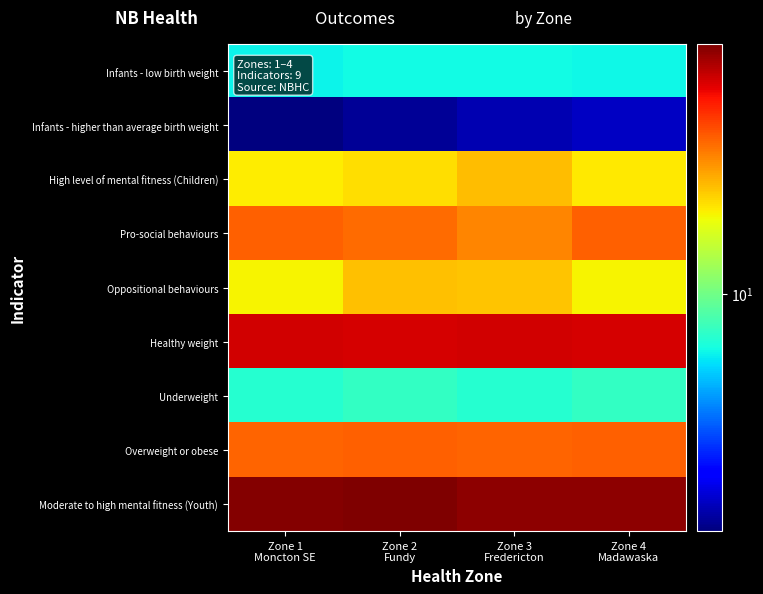

Which has a higher value, Zone 4
Madawaska or Zone 3
Fredericton?

Zone 3
Fredericton